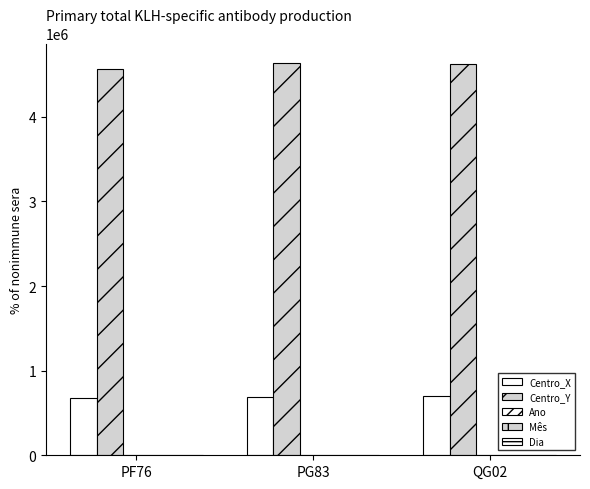

At PF76, list the series in order from smallest to largest.

Mês, Dia, Ano, Centro_X, Centro_Y